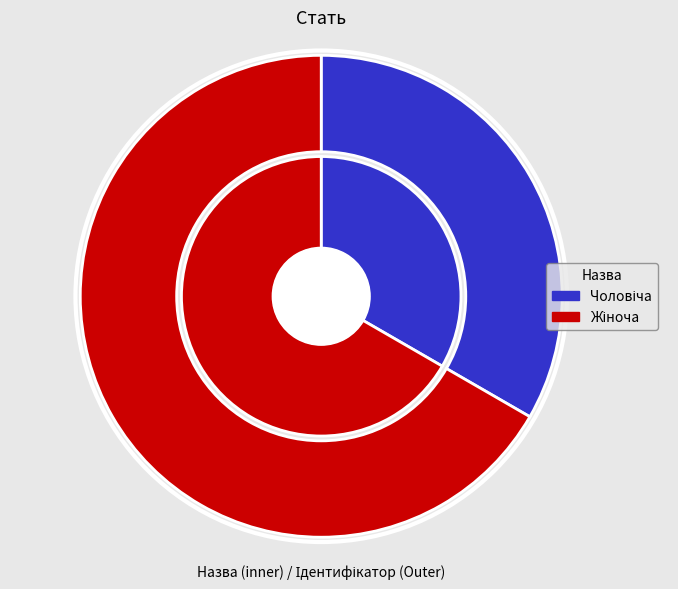

How many segments does this pie chart have?

2